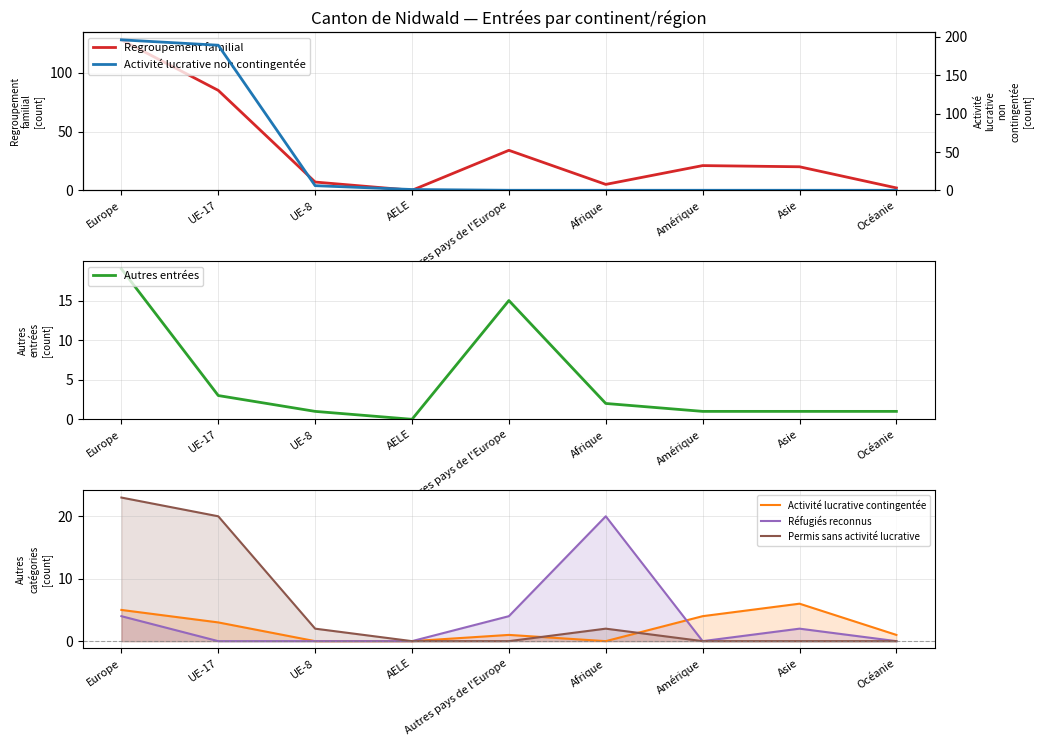

How many intersections are there between Regroupement familial and Réfugiés reconnus?

2